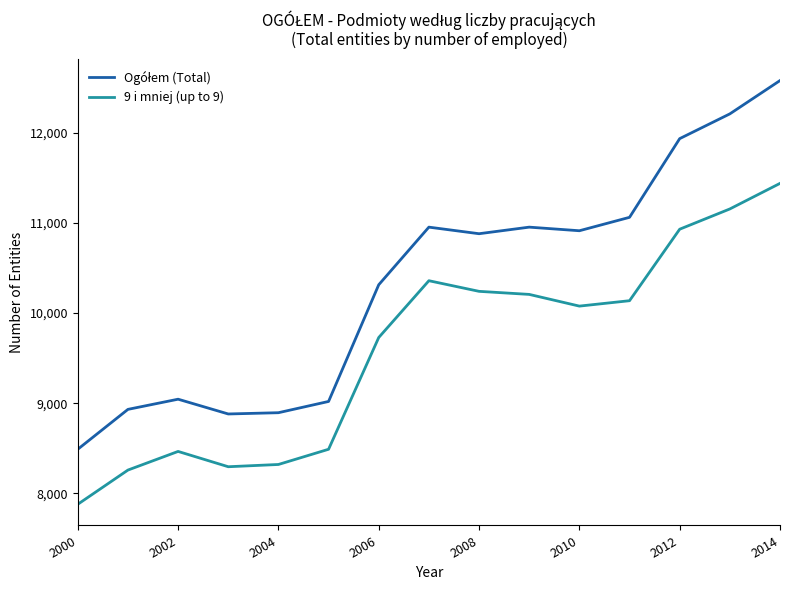

What is the minimum value for 9 i mniej (up to 9)?

7877